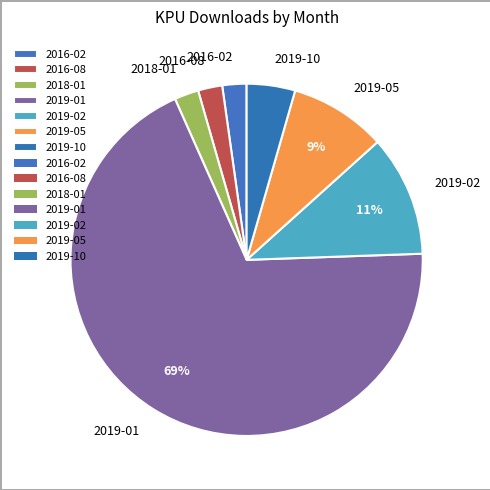

To the nearest percent, what is the average slice percentage?

14%